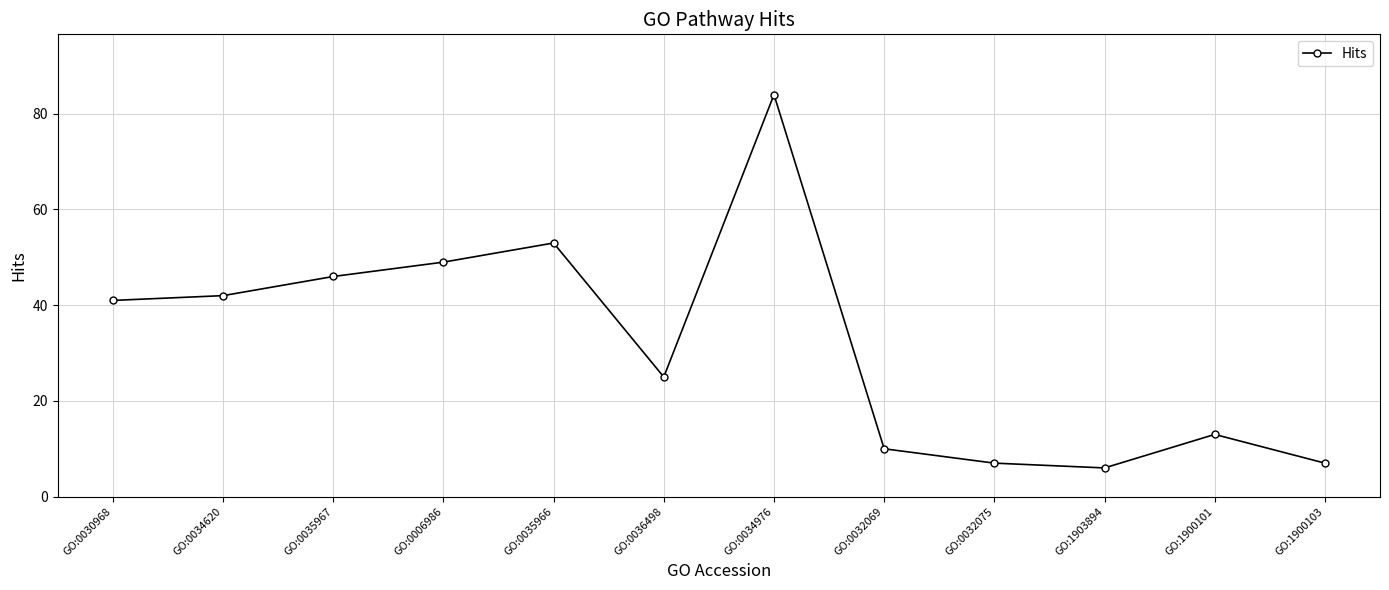

How many data points are less than 41?

6